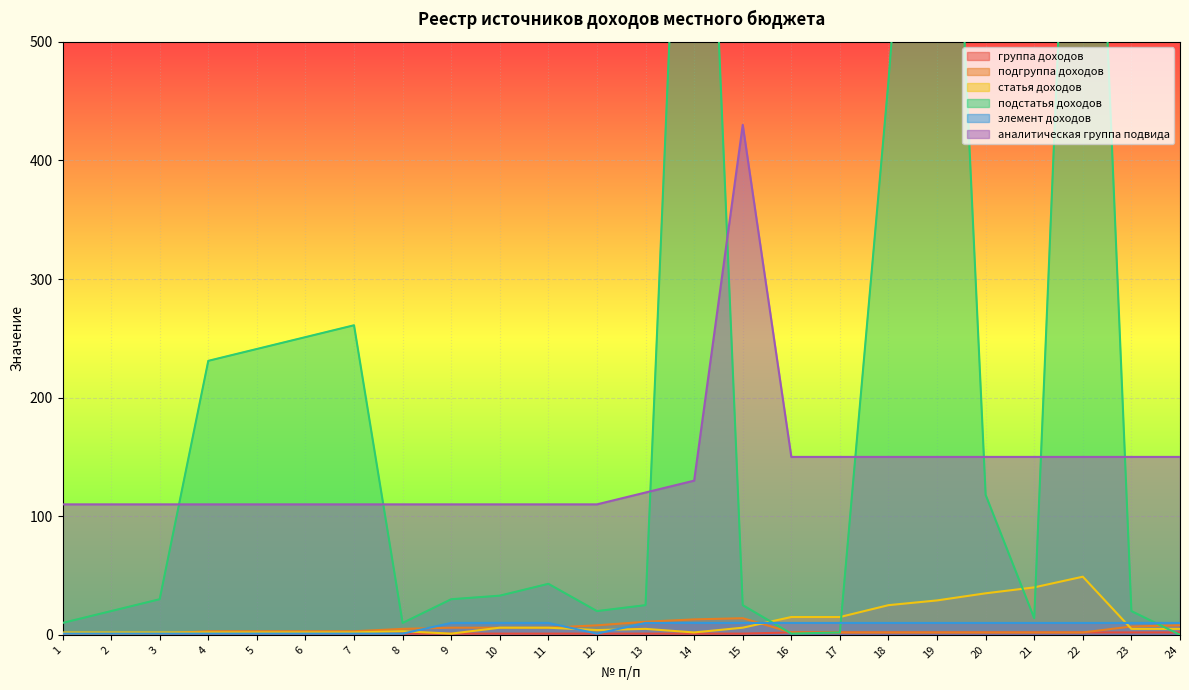

After their last crossing, which series has the higher values: элемент доходов or статья доходов?

элемент доходов